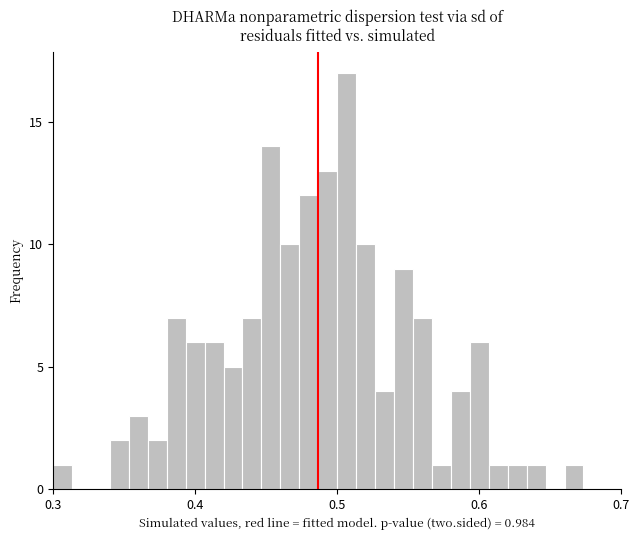

Around what value on the x-axis is the tallest bar? Give the approximate position of its centre, as read against the axis.

0.51